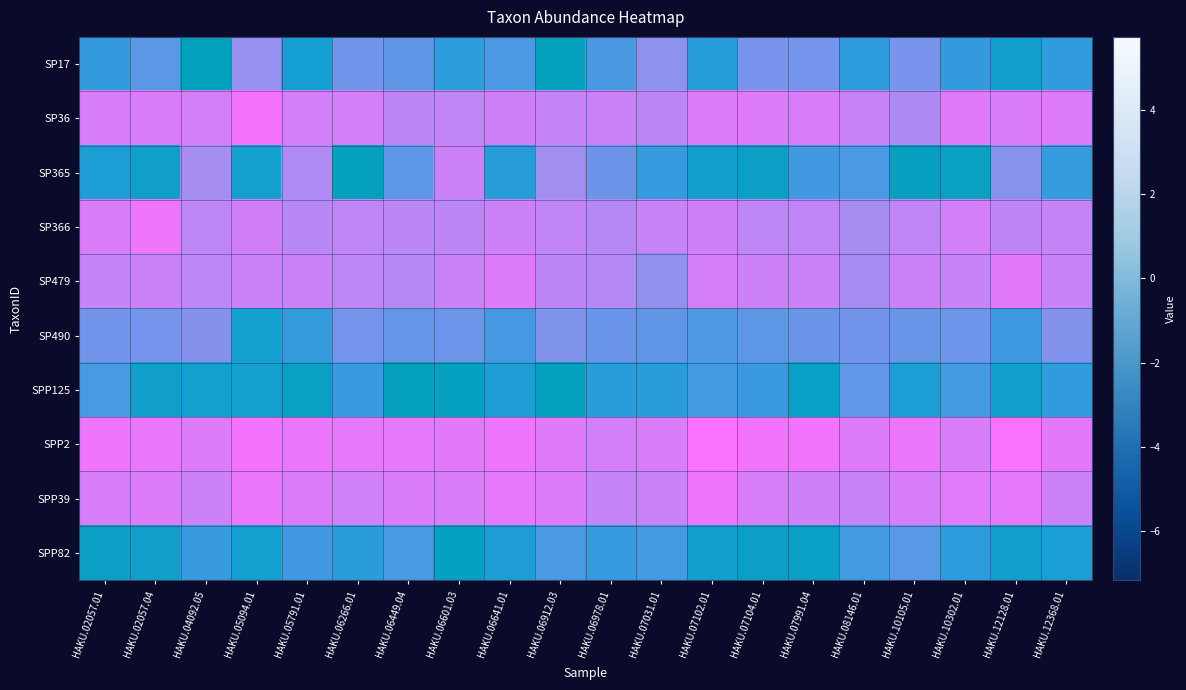

What is the difference between the SP490 values at HAKU.07991.04 and HAKU.10302.01?

0.2